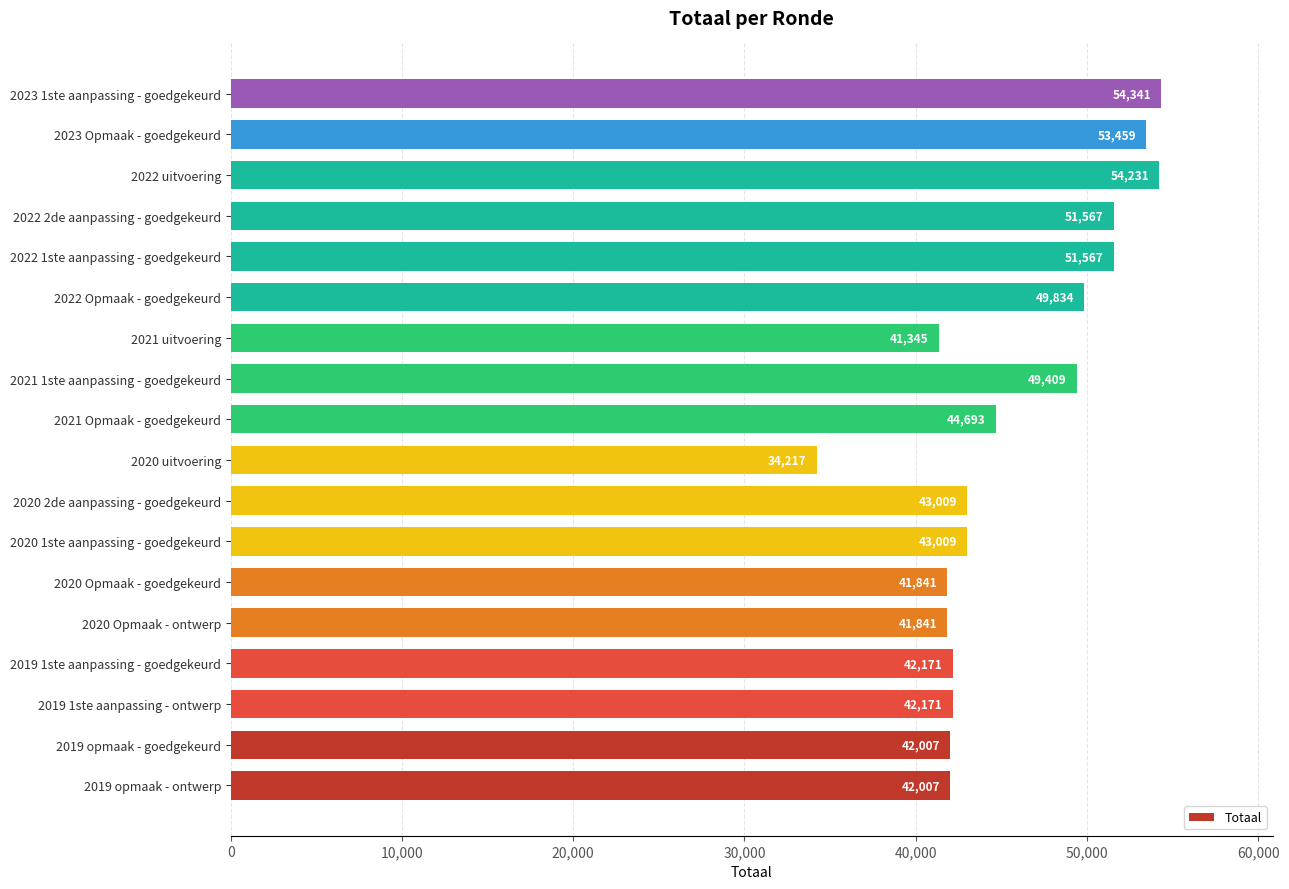

True or false: the data shows 34217 at 2020 uitvoering.

True